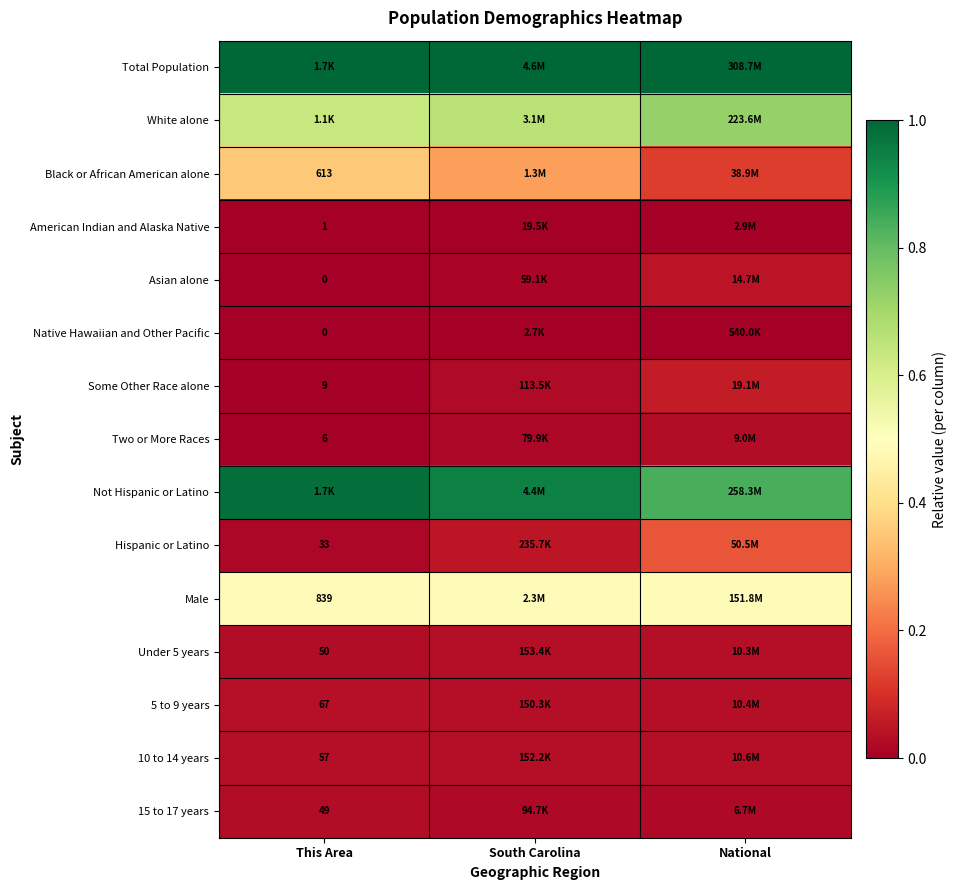

Is the value of Total Population at National greater than the value of 5 to 9 years at This Area?

Yes